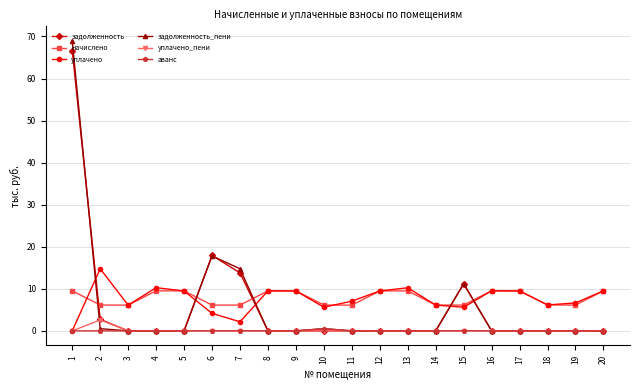

What is the difference between the maximum and minimum values in the задолженность series?

66.6